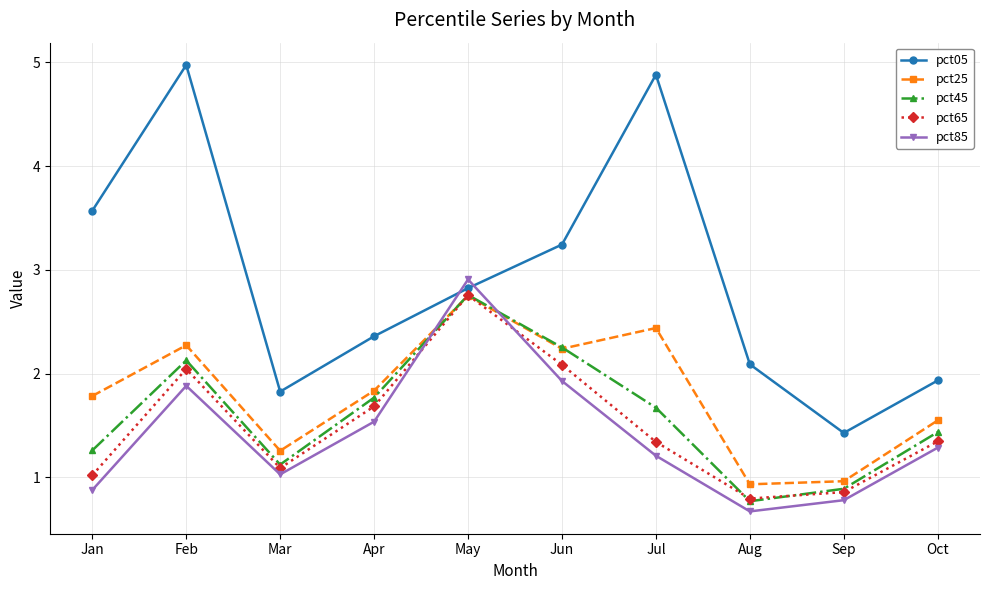

True or false: pct05 and pct45 intersect in this chart.

False